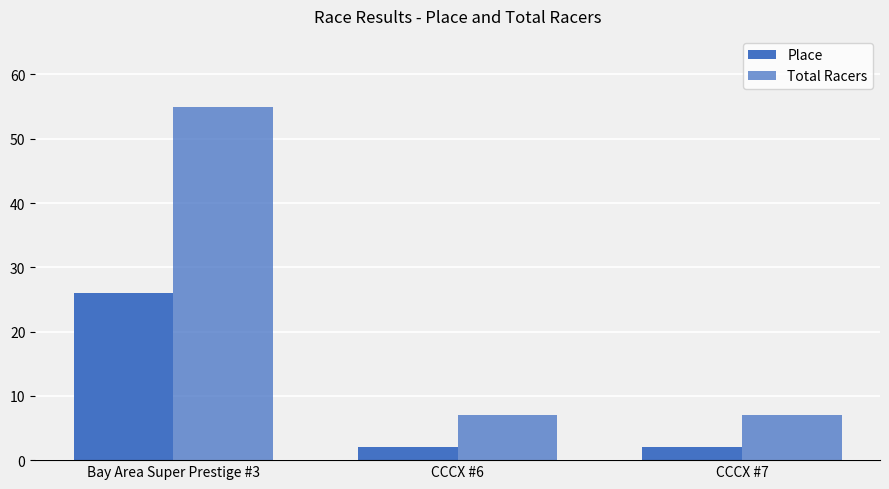

How many distinct data groups are displayed?

2